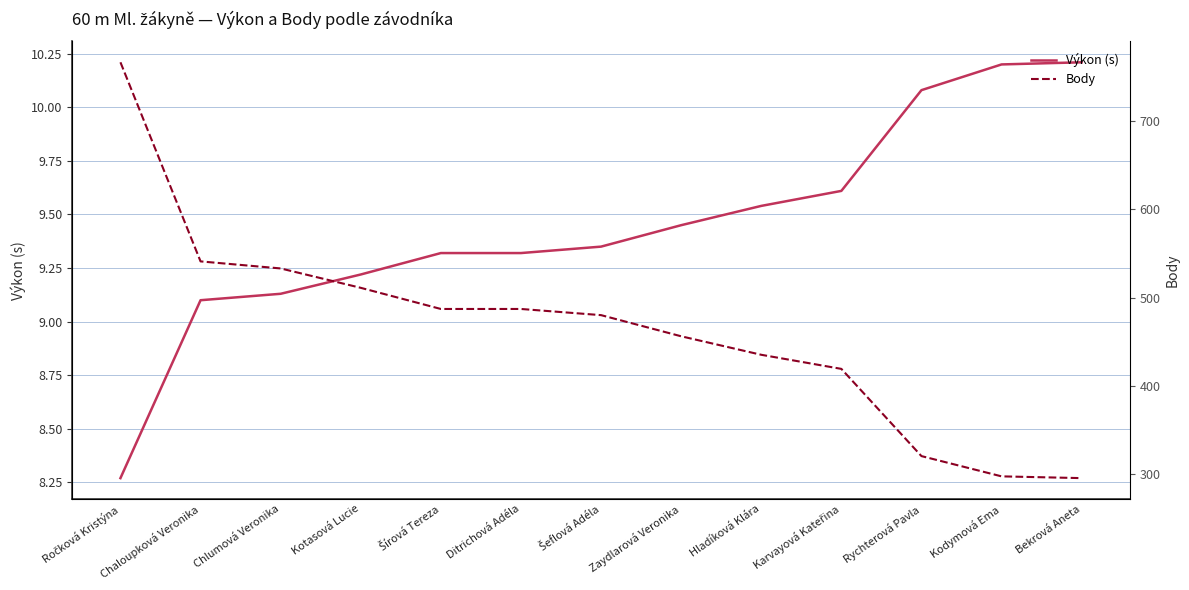

Read the Výkon (s) value at Chlumová Veronika.

9.1